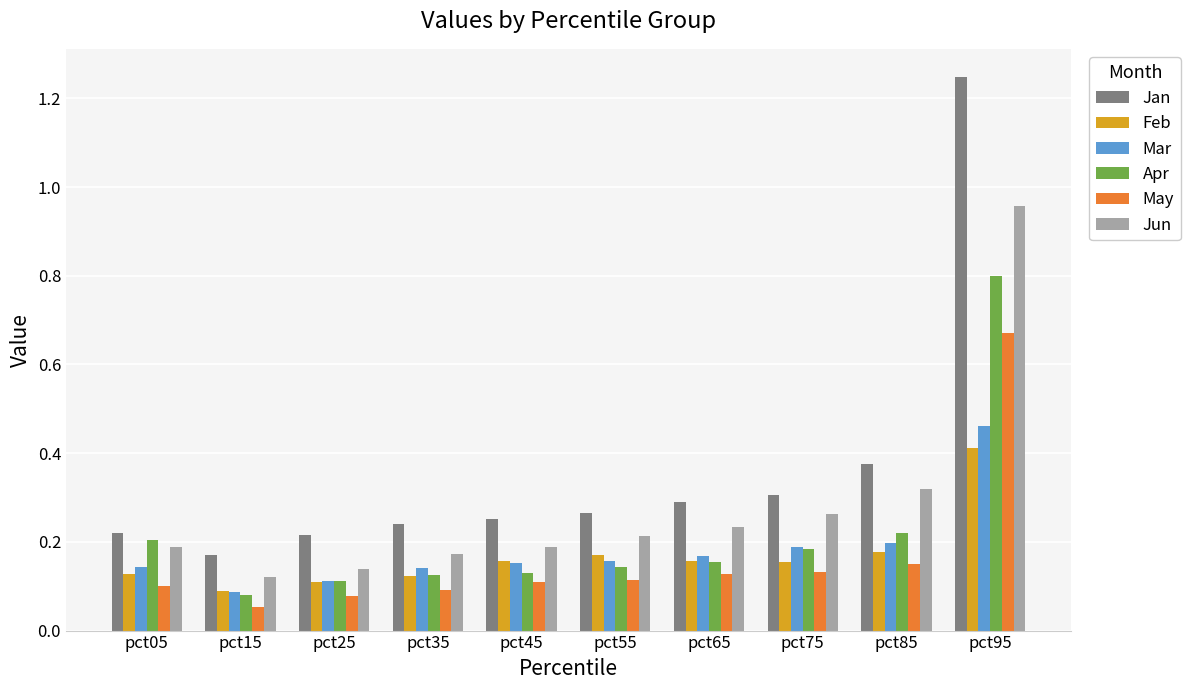

List the series in order of their peak value, highest first.

Jan, Jun, Apr, May, Mar, Feb